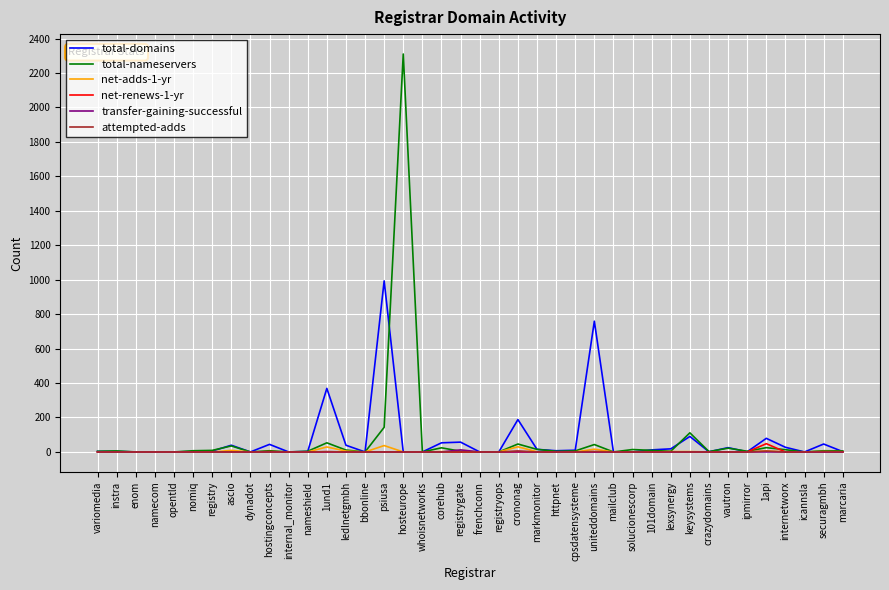

What is the difference between the total-domains values at ledlnetgmbh and internetworx?

12